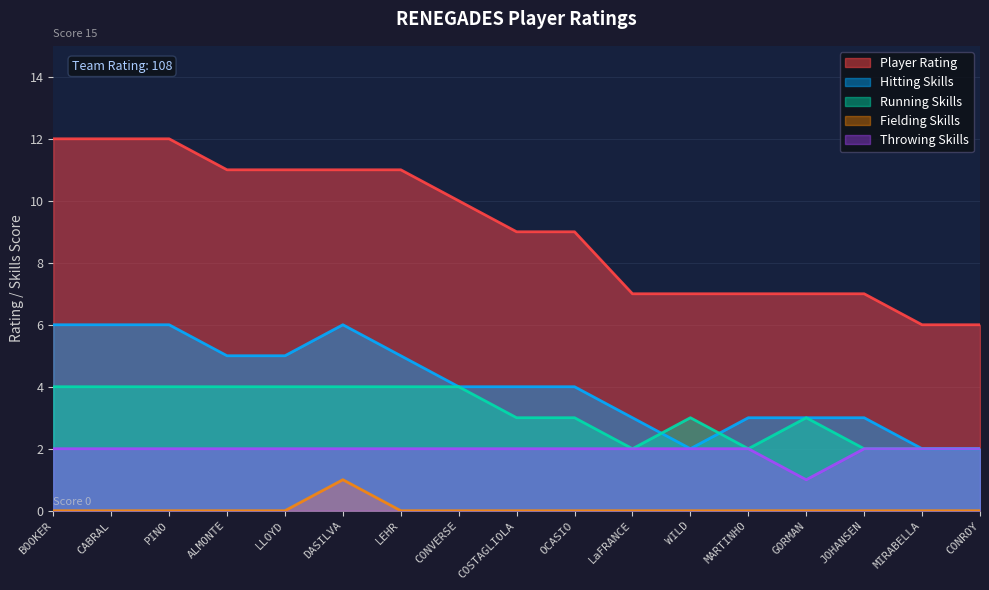

How many interior local valleys does the Throwing Skills series have?

1